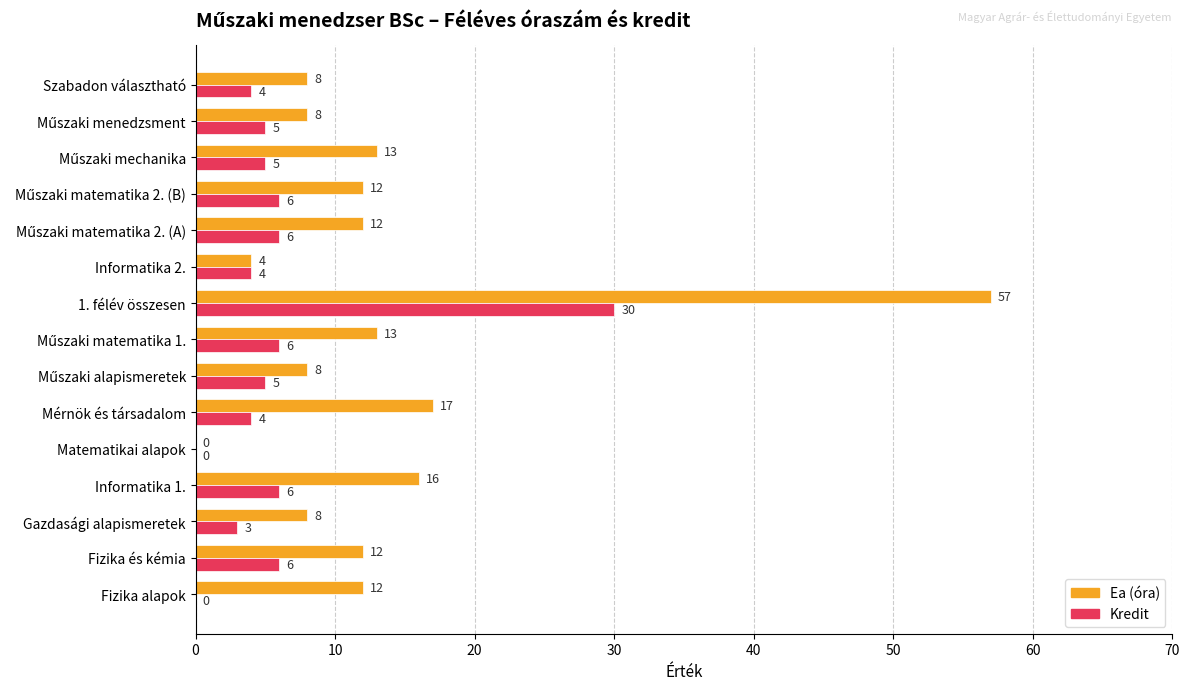

Which series has the largest total across all categories?

Ea (óra)